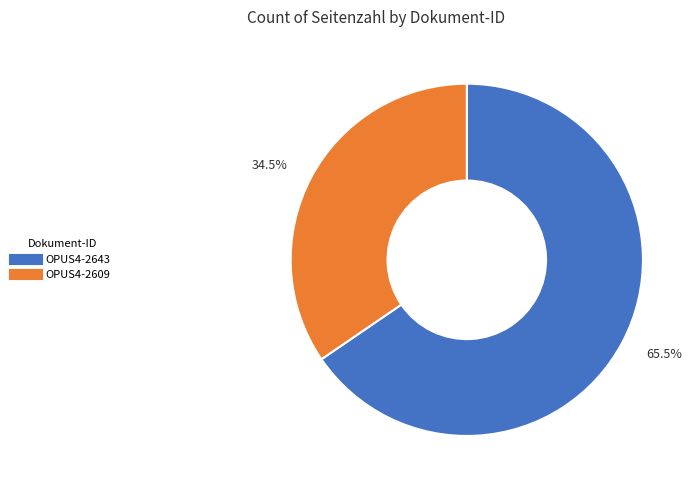

How many slices are in this pie chart?

2